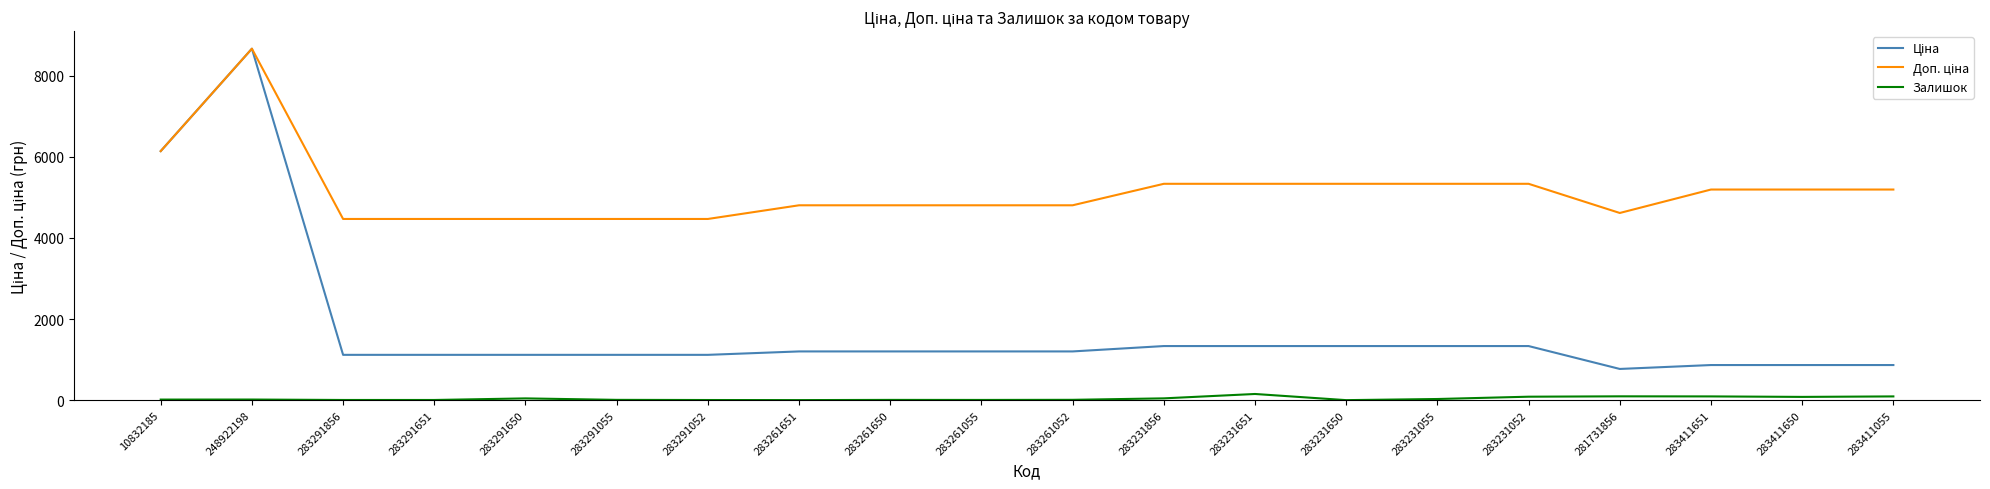

Which label corresponds to the largest value in the chart?

248922198